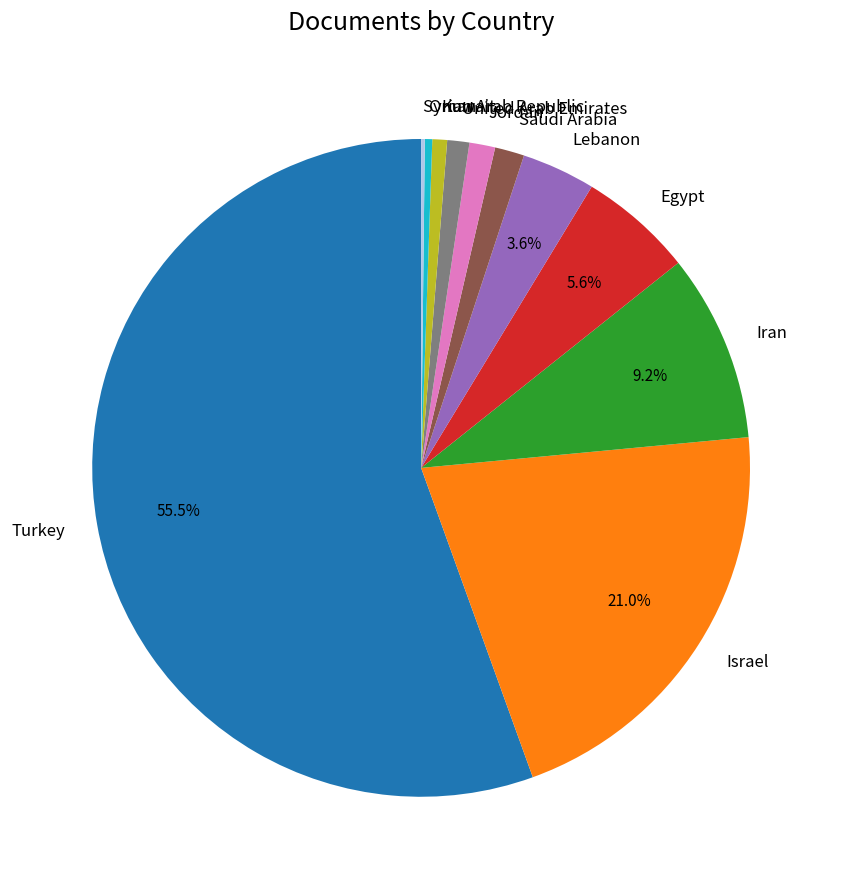

To the nearest percent, what is the combined percentage of Turkey and Kuwait?

56%